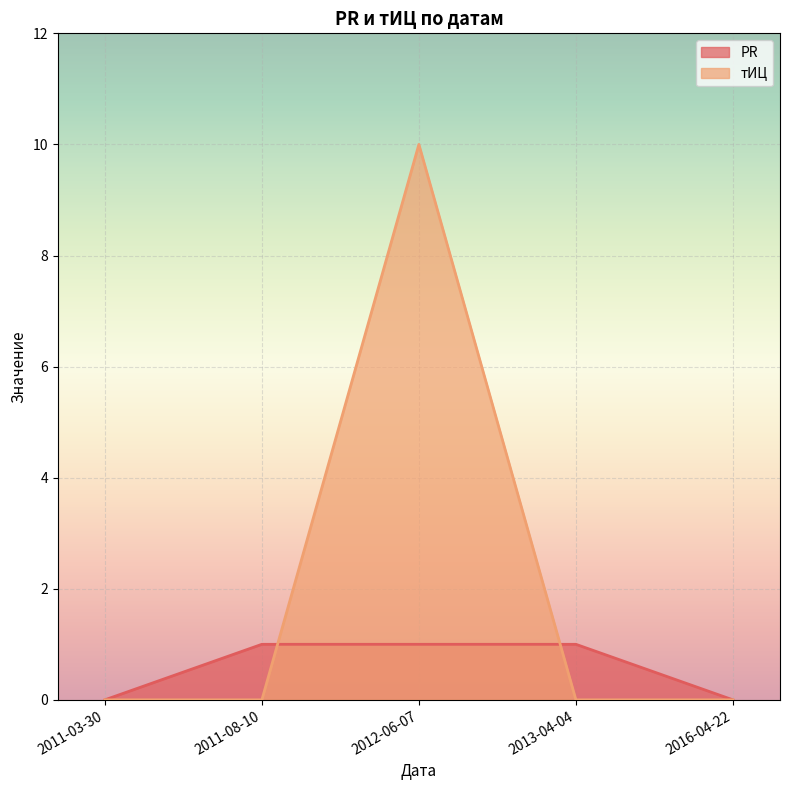

List the series in order of their peak value, lowest first.

PR, тИЦ